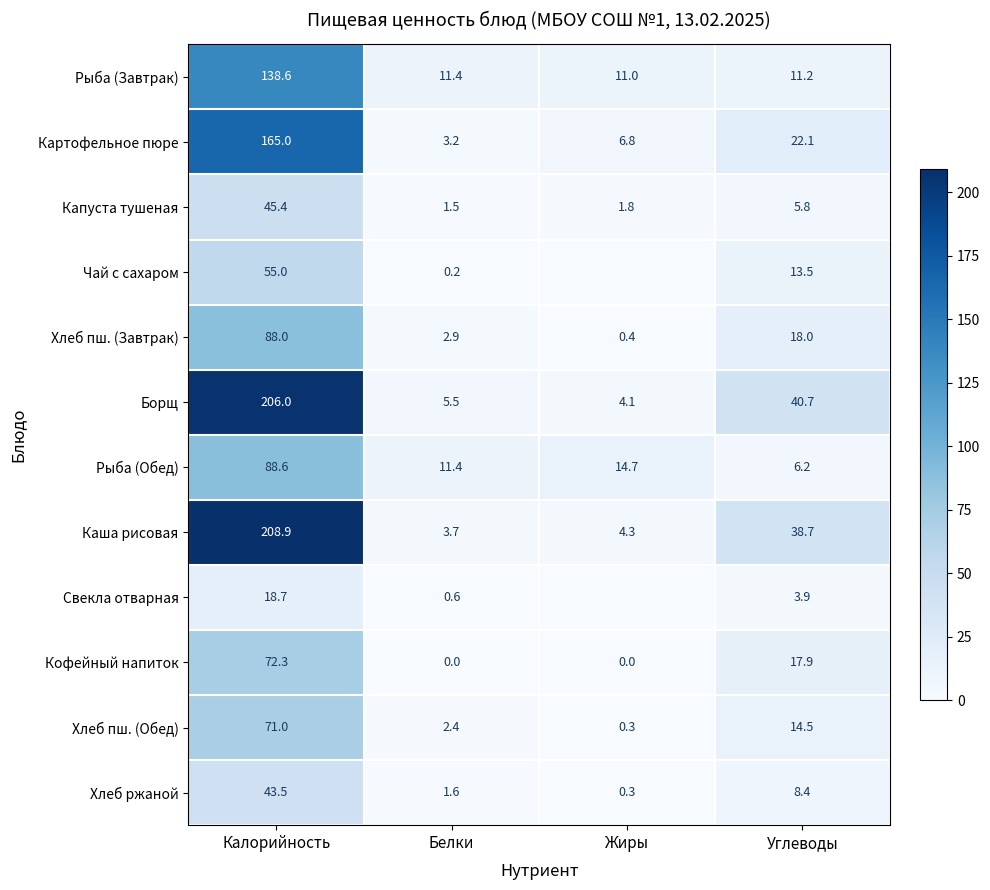

List the labels in order of Капуста тушеная value, largest first.

Калорийность, Углеводы, Жиры, Белки